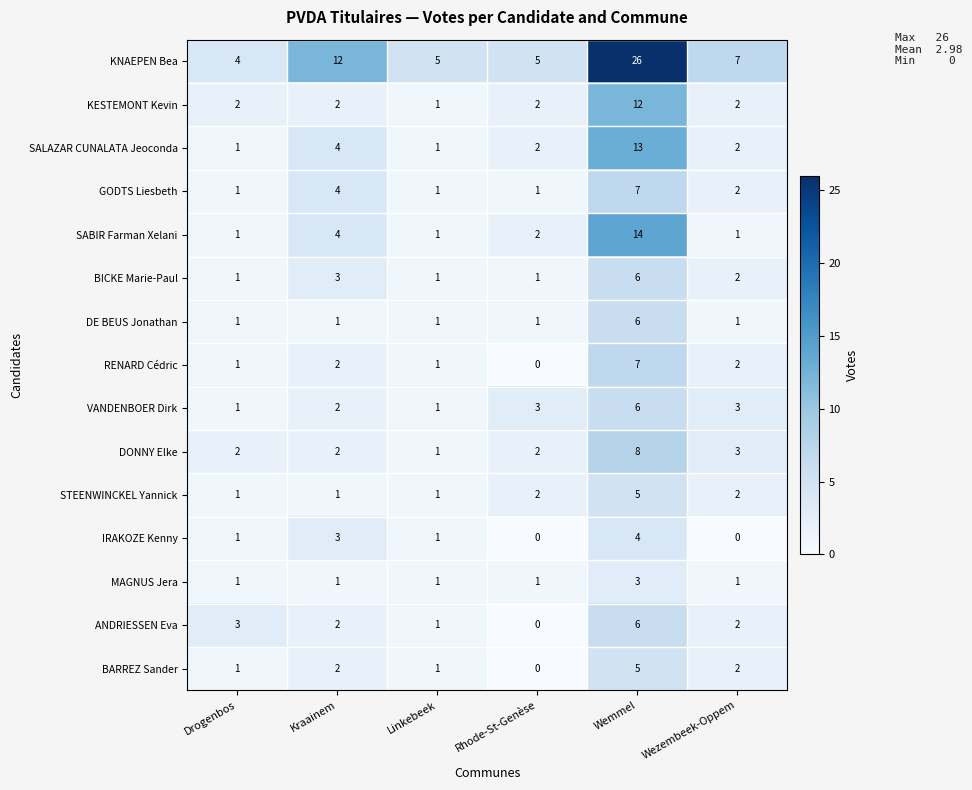

At which label does BICKE Marie-Paul first exceed 2?

Kraainem